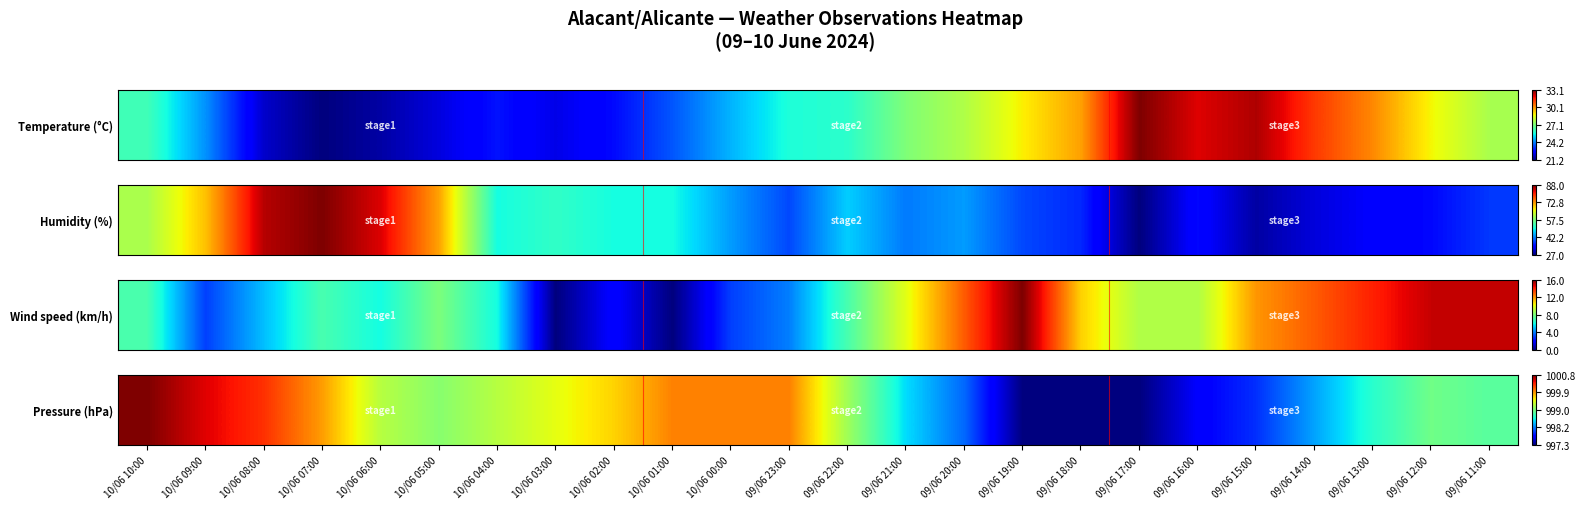

Rank the categories by value from lowest to highest.

09/06 19:00, 09/06 18:00, 09/06 17:00, 09/06 16:00, 09/06 15:00, 09/06 20:00, 09/06 14:00, 09/06 21:00, 09/06 13:00, 09/06 11:00, 09/06 12:00, 10/06 05:00, 09/06 22:00, 10/06 06:00, 10/06 04:00, 10/06 03:00, 10/06 02:00, 10/06 07:00, 10/06 01:00, 10/06 00:00, 09/06 23:00, 10/06 08:00, 10/06 09:00, 10/06 10:00